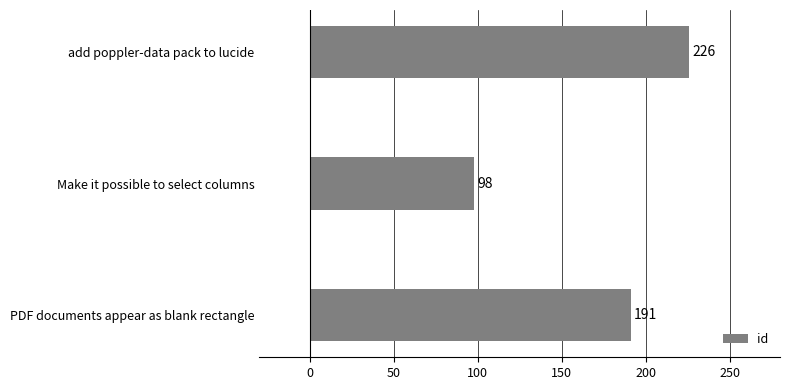

Read the value at add poppler-data pack to lucide, to the nearest 50.

250